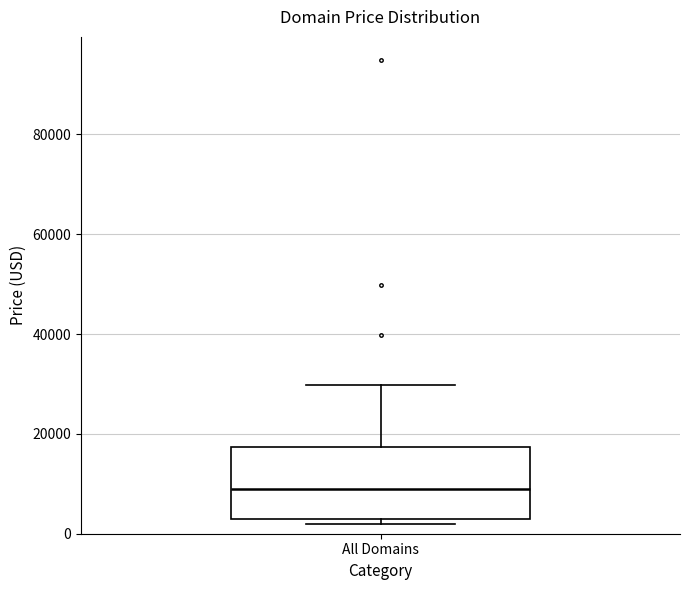

Read this box plot against the y-axis: the position of the median line, the range covered by the box, and the ends of both whiskers. The values are not printed on the chart, so give them approximately, as read against the axis.

median 8000, box 2000 to 18000, whiskers 2000 (just below the box's lower edge) to 30000